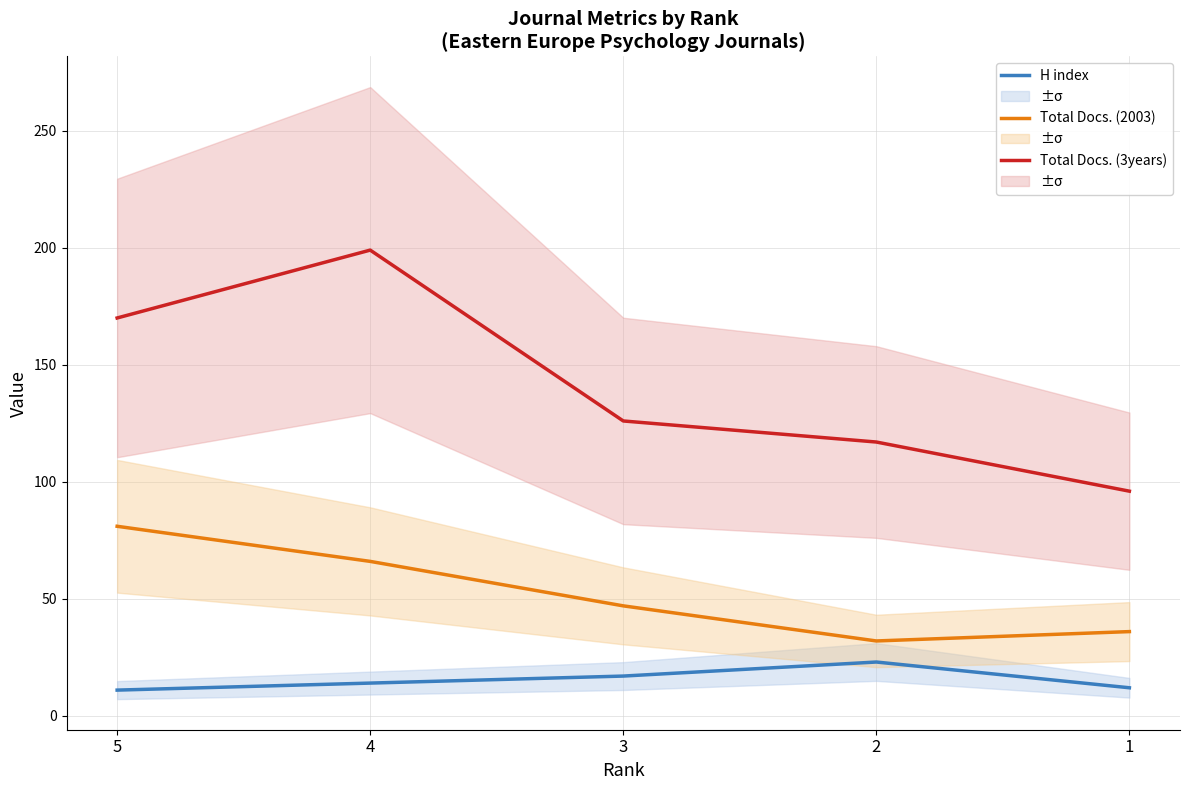

How many values in the Total Docs. (2003) series are below 47?

2